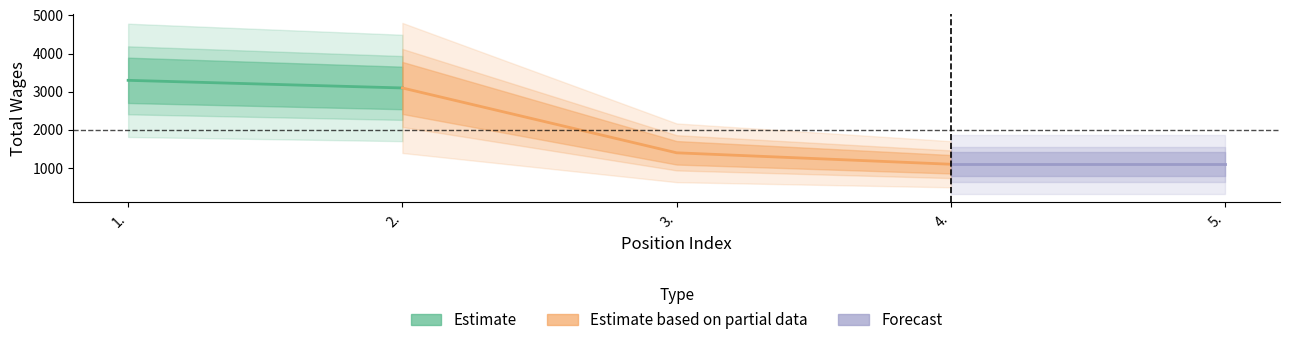

At which label does the data first exceed 1400?

1.